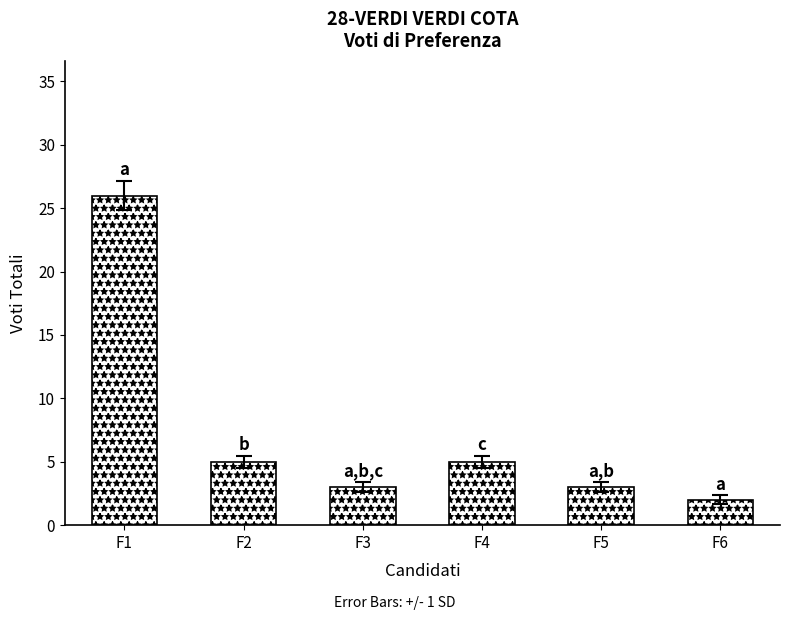

Between F6 and F5, which is larger?

F5